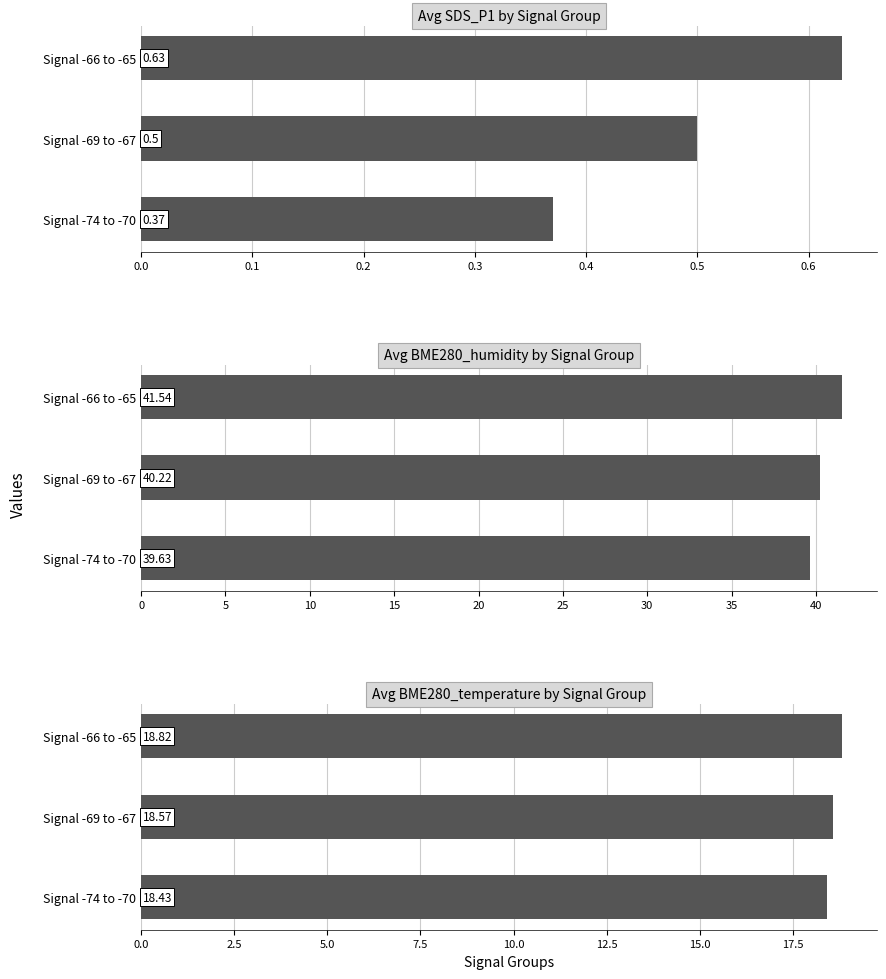

How many distinct data groups are displayed?

3